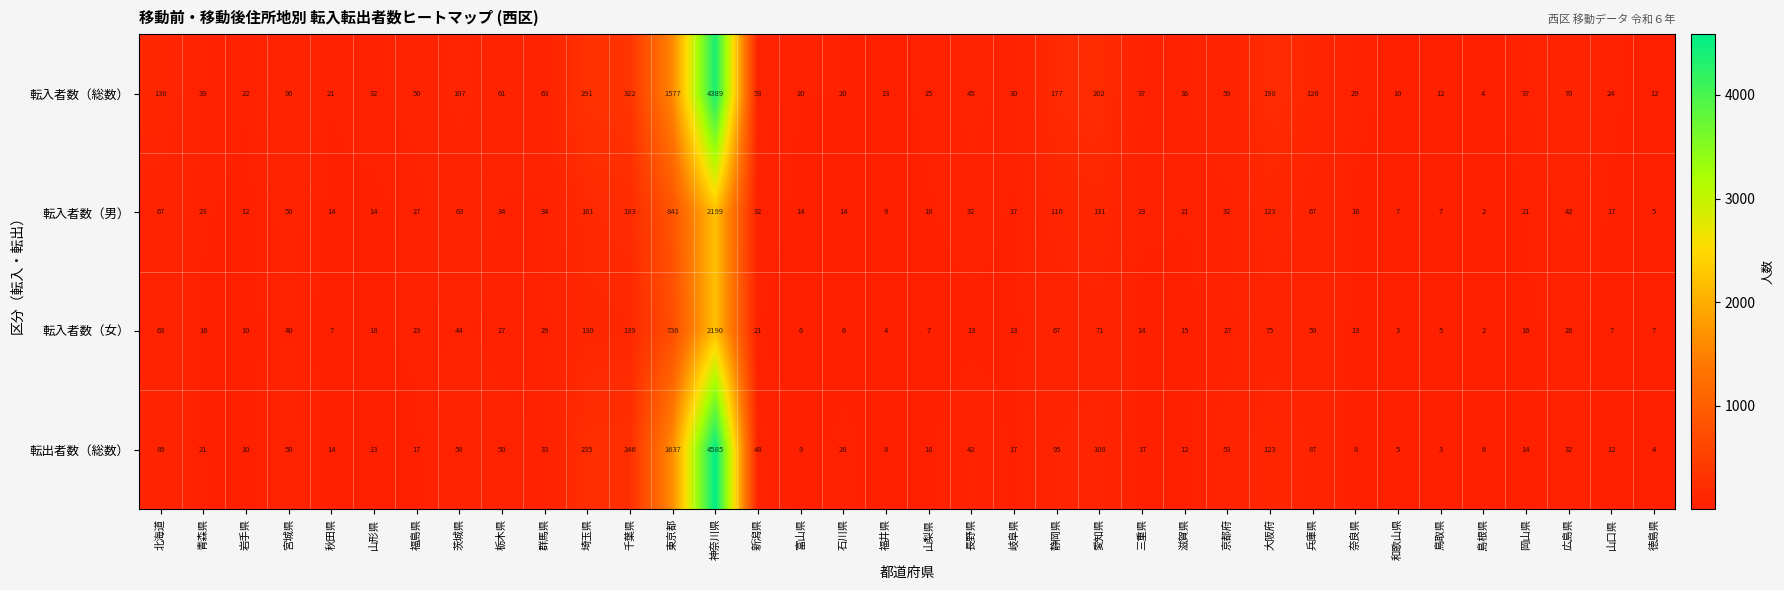

What is the total value across all series at 福井県?

34